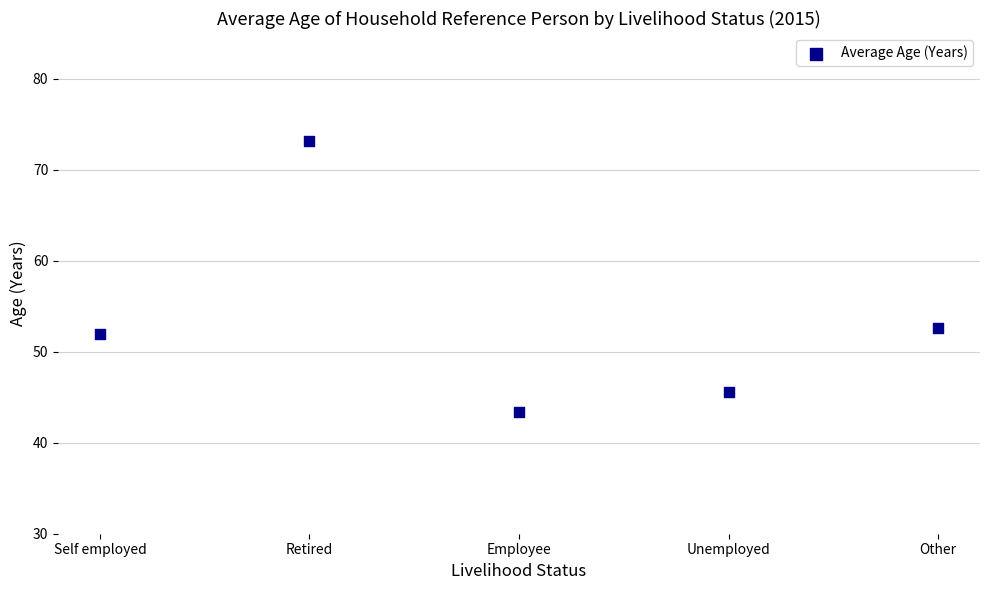

What Y value in the scatter plot is closest to 58?

52.6